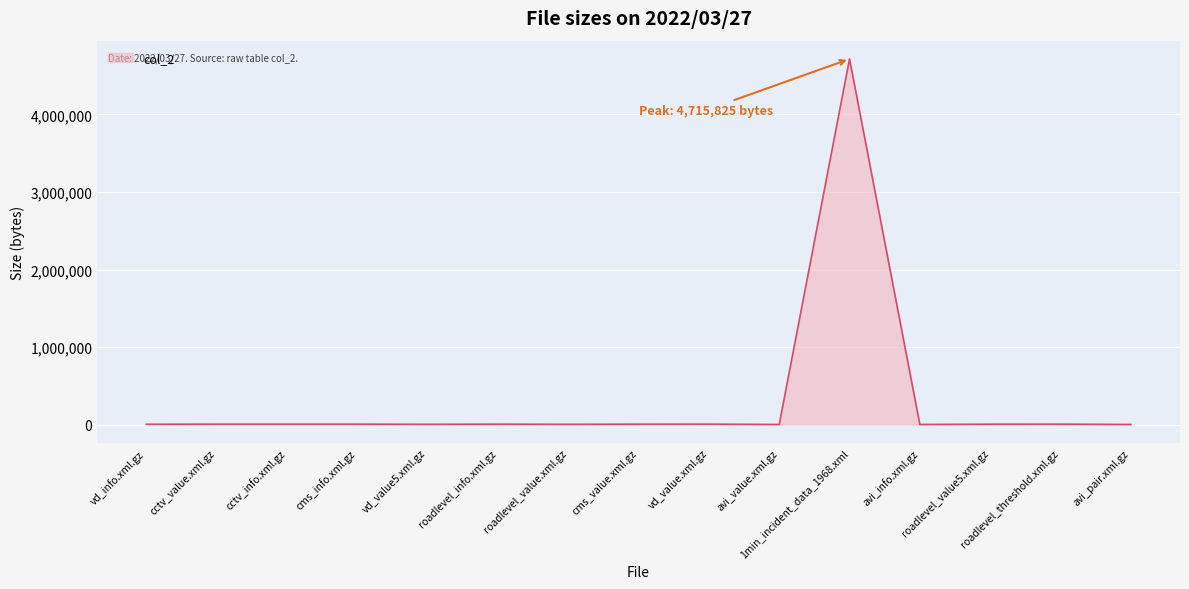

What is the difference between the maximum and minimum values?

4714371